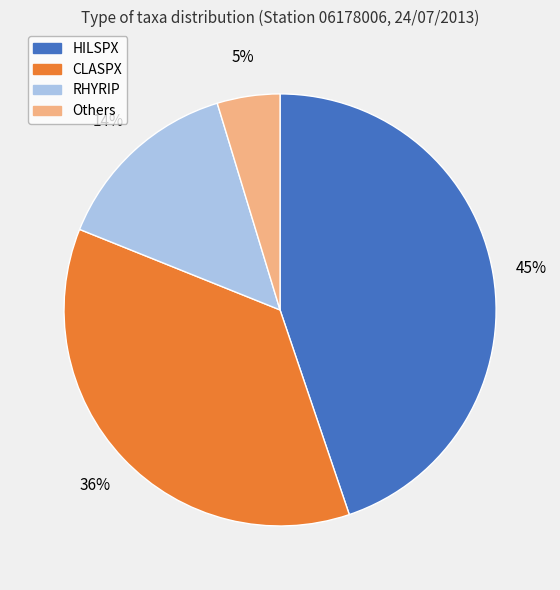

To the nearest percent, what is the difference between the largest and smallest slice percentages?

40%